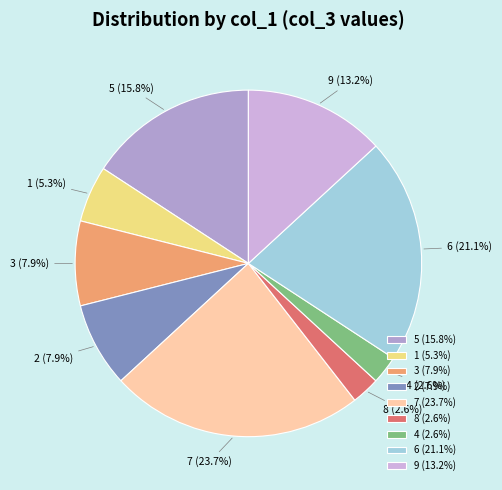

How much of the chart is everything except 5?

84.2%